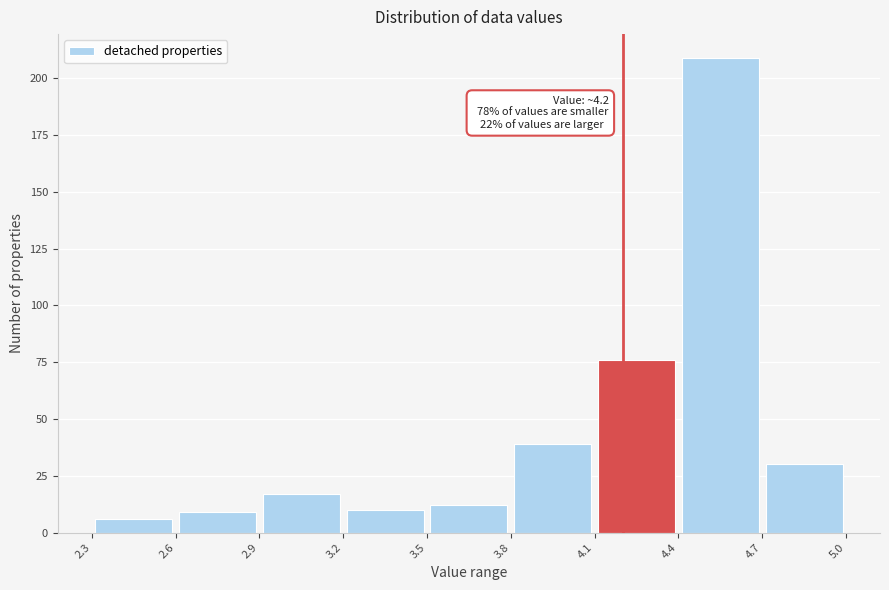

Which range on the x-axis has the tallest bar?

4.4 to 4.7